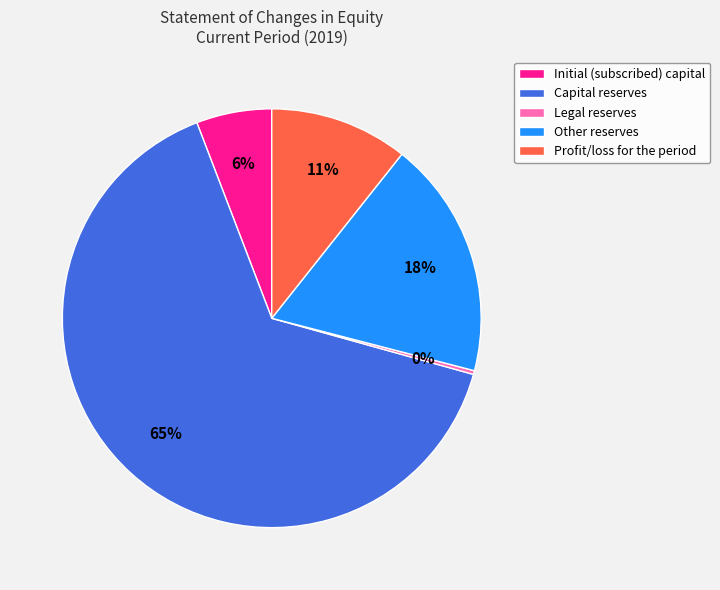

Which has a higher value, Capital reserves or Profit/loss for the period?

Capital reserves